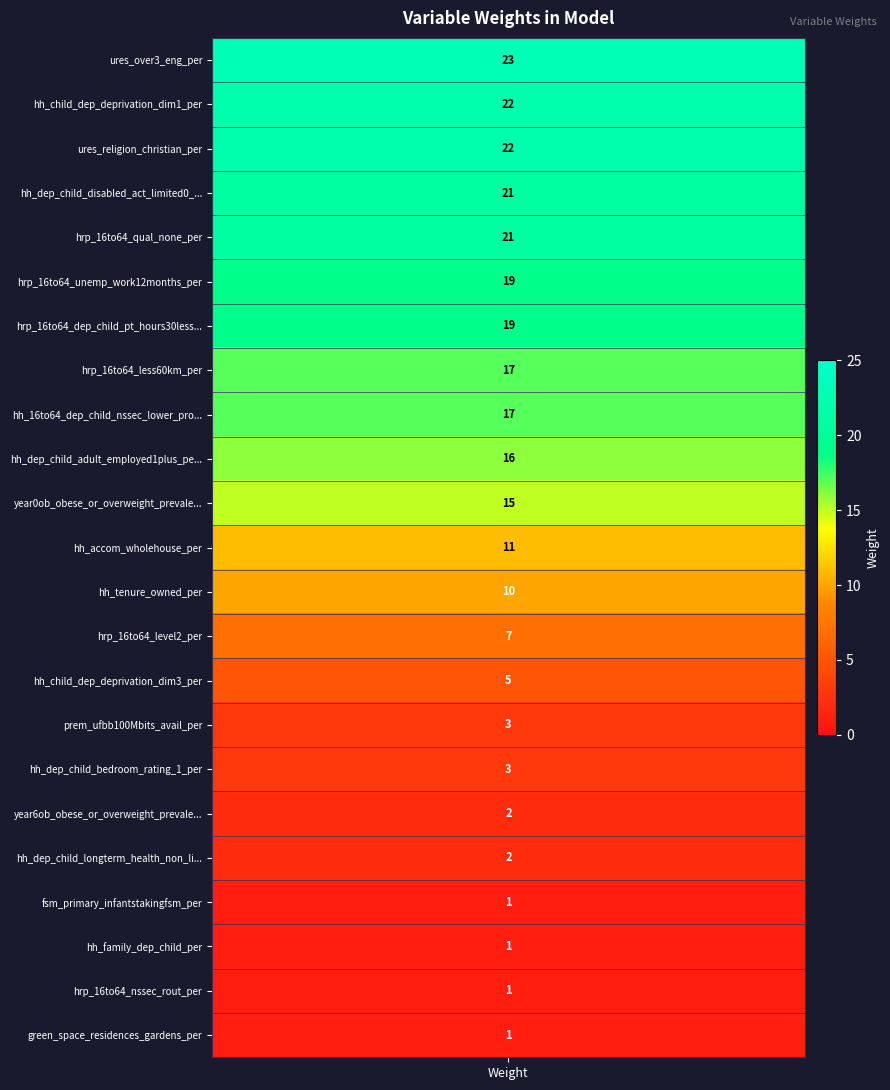

Reading left to right, what are all the values shown in this chart?

weights=23	1=22	2=22	3=21	4=21	5=19	6=19	7=17	8=17	9=16	10=15	11=11	12=10	13=7	14=5	15=3	16=3	17=2	18=2	19=1	20=1	21=1	22=1